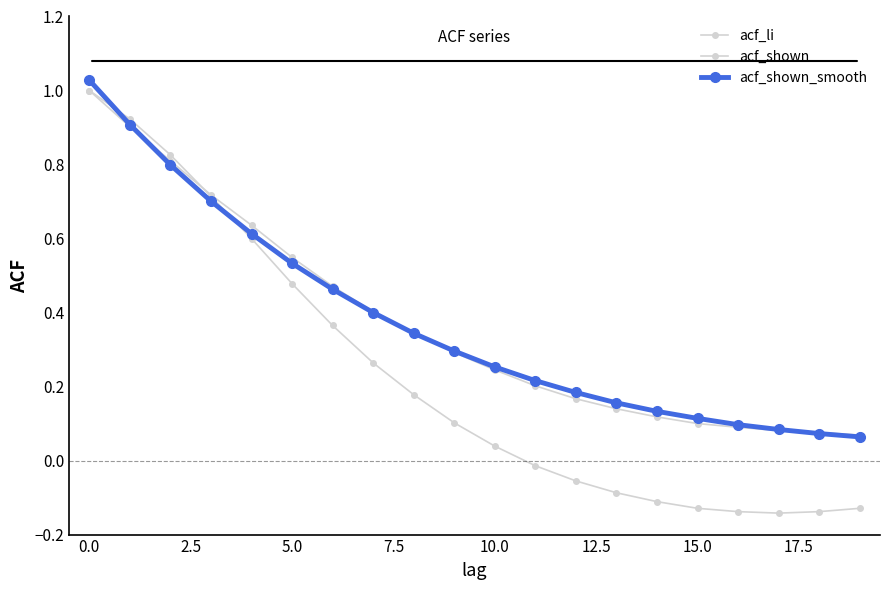

How many series are shown in this chart?

3